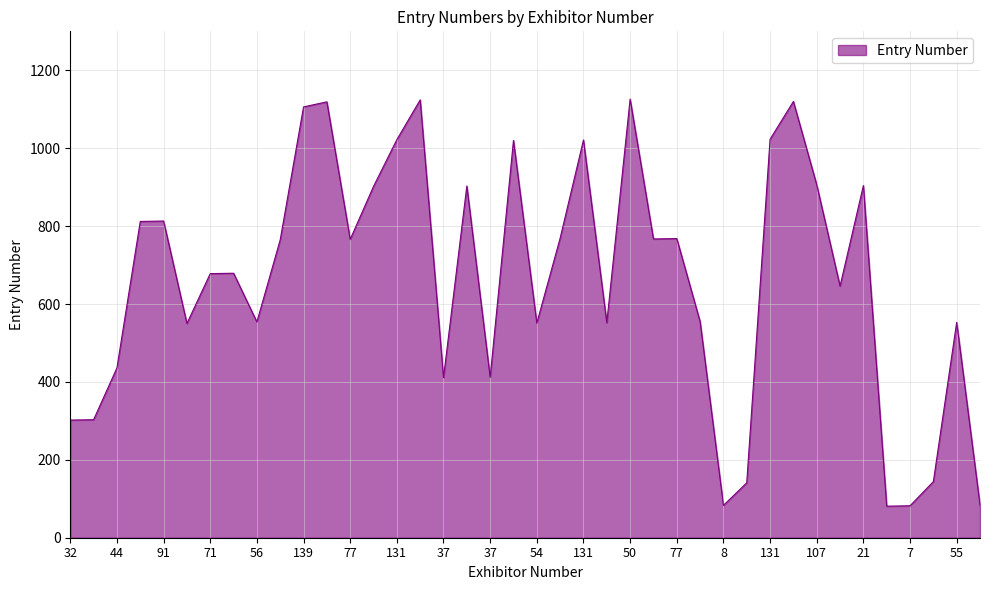

What is the average value?

664